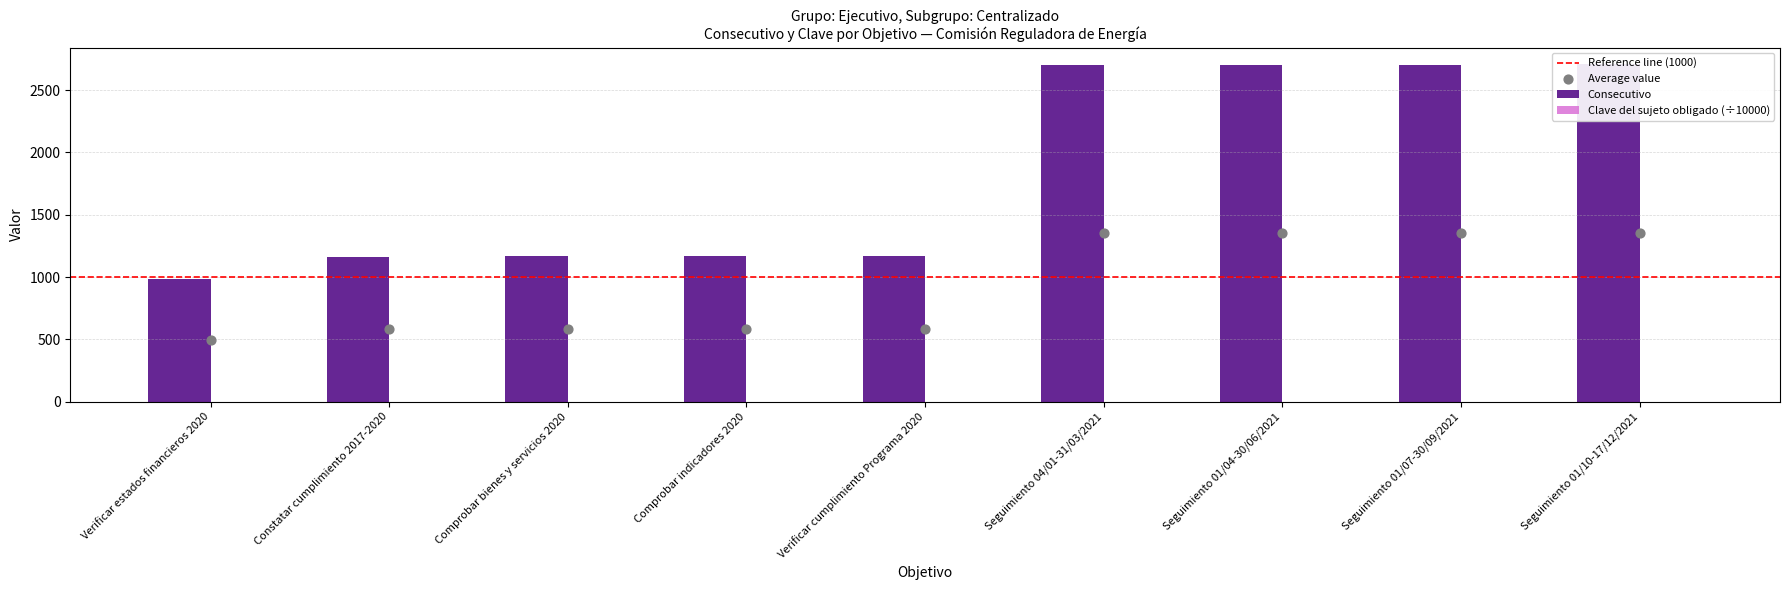

Which has a higher value, Comprobar bienes y servicios 2020 or Verificar estados financieros 2020?

Comprobar bienes y servicios 2020